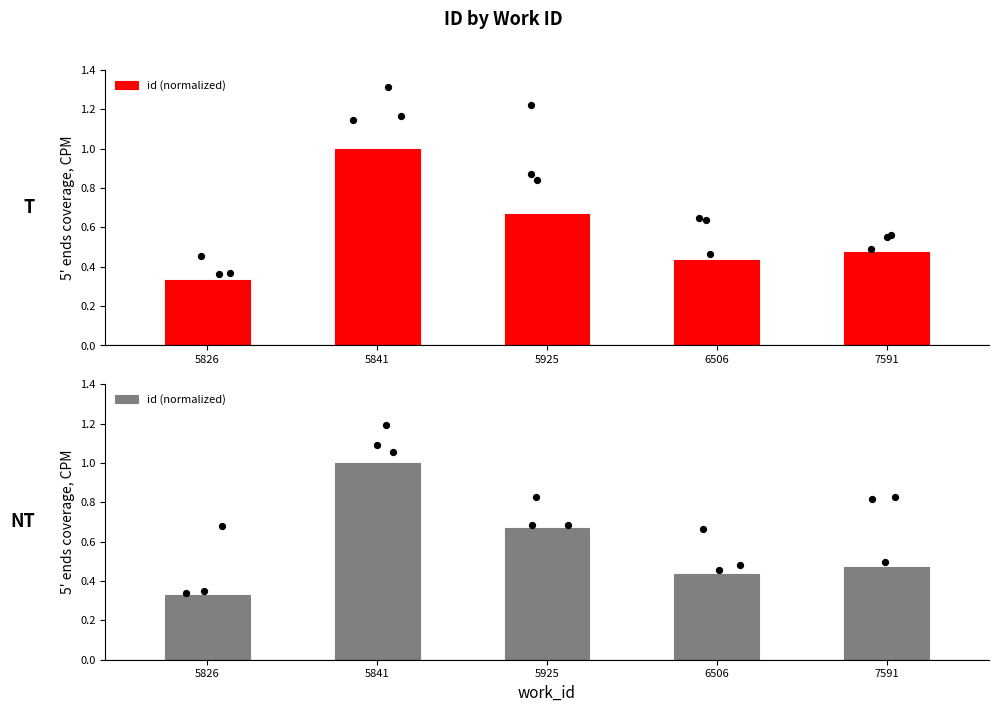

Which has a higher value, 5826 or 5925?

5925